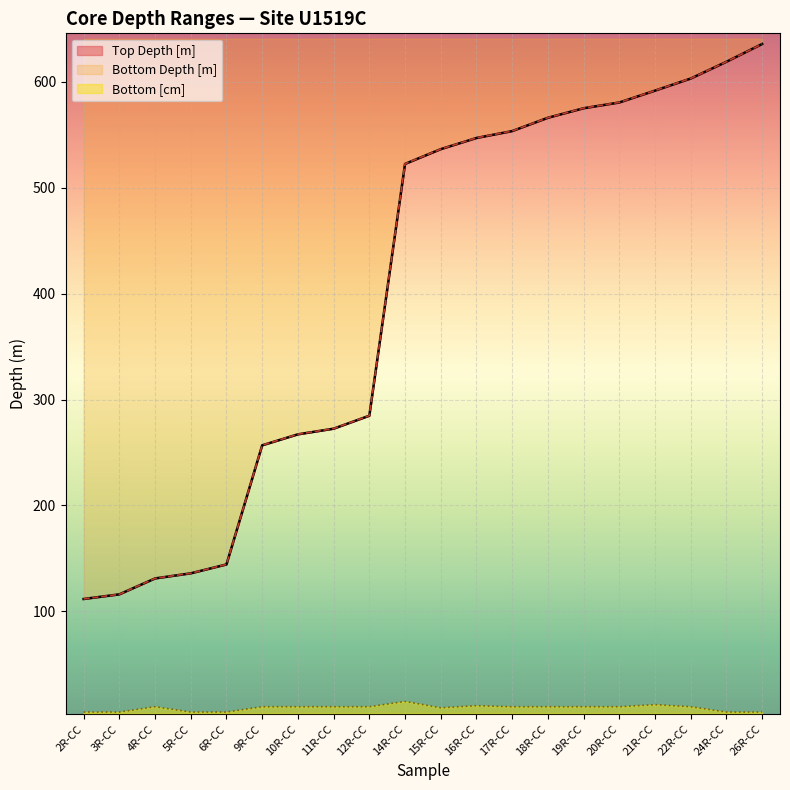

What is the label of the 4th point from the left?

5R-CC